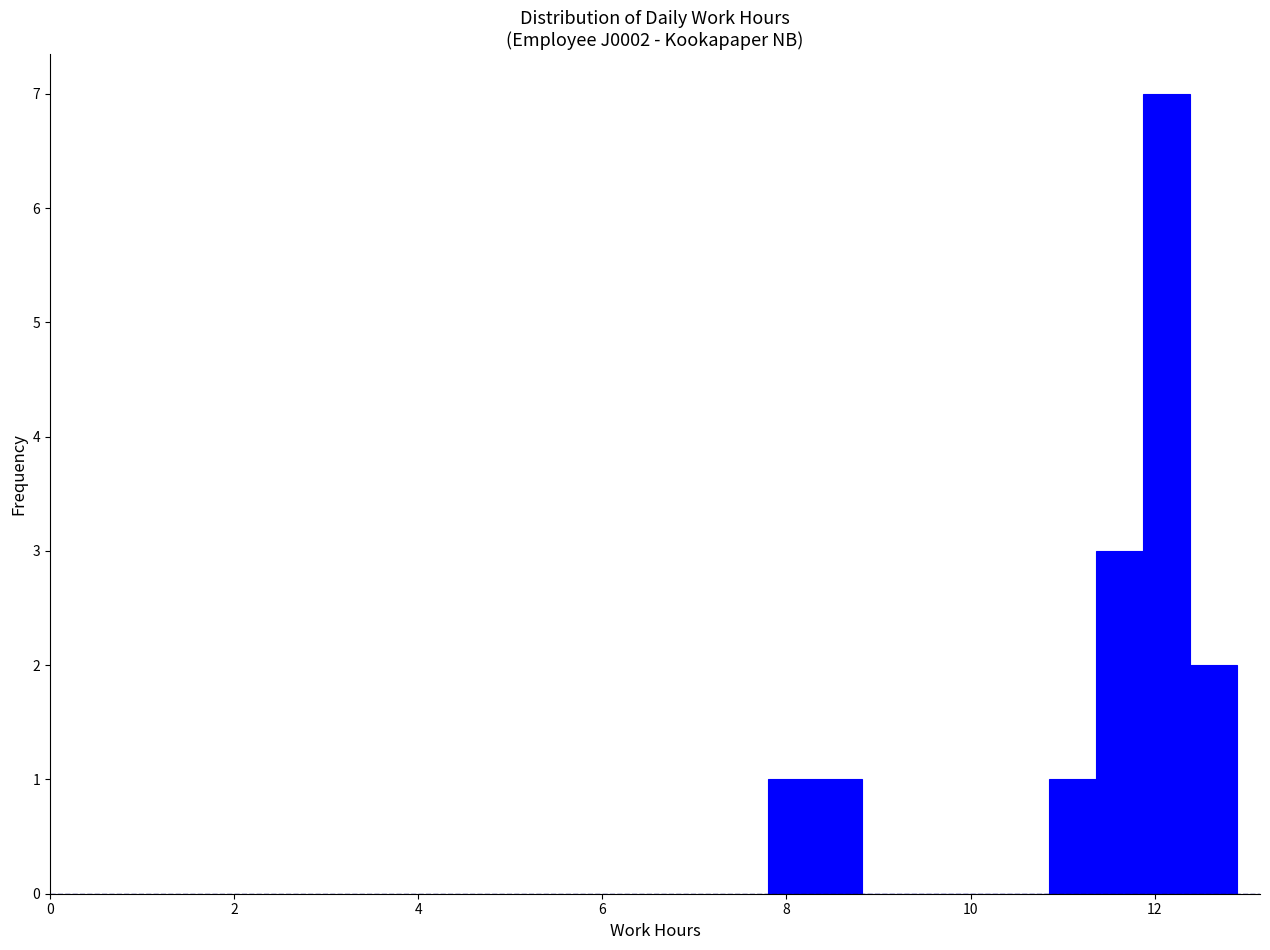

Around what value on the x-axis is the tallest bar? Give the approximate position of its centre, as read against the axis.

12.2